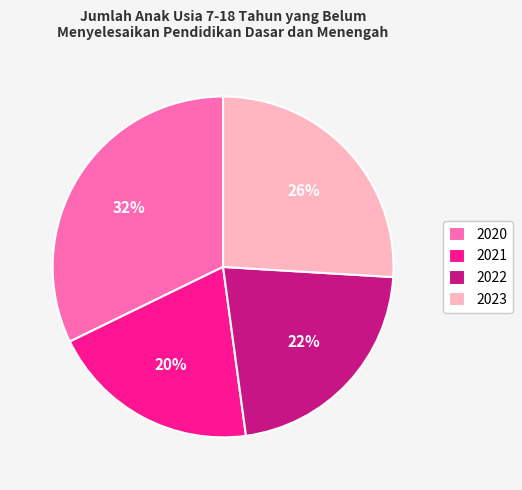

How many slices are in this pie chart?

4